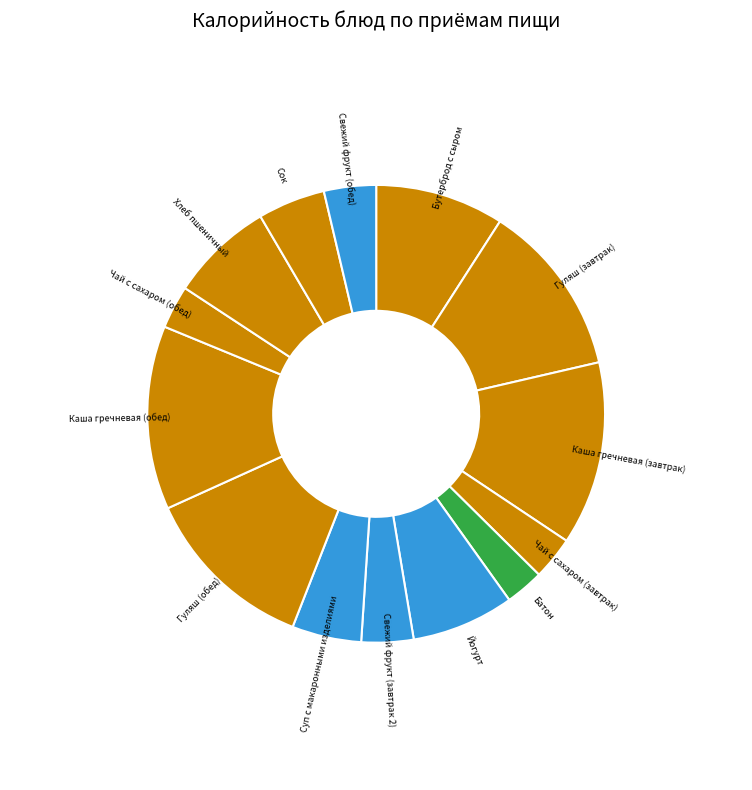

Is there a majority slice in this chart?

No